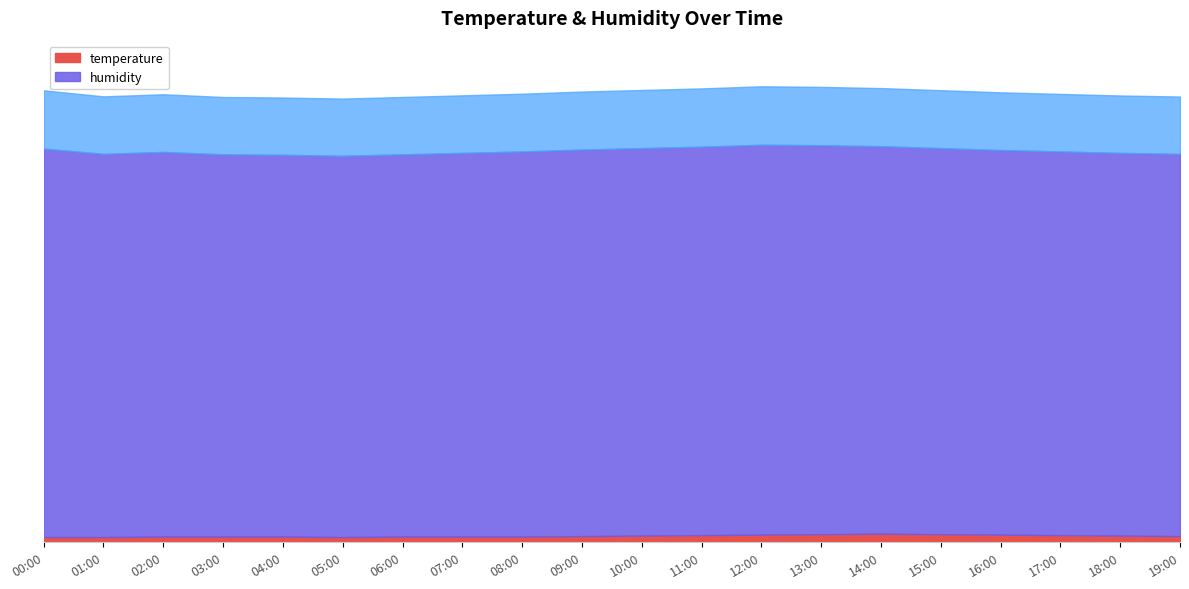

Which series has the largest total across all categories?

humidity